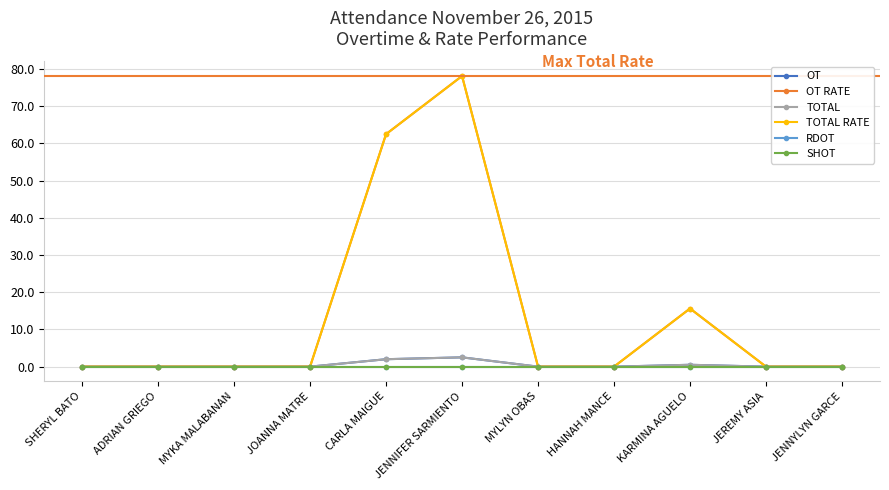

At which category does the chart reach its peak across all series?

JENNIFER SARMIENTO